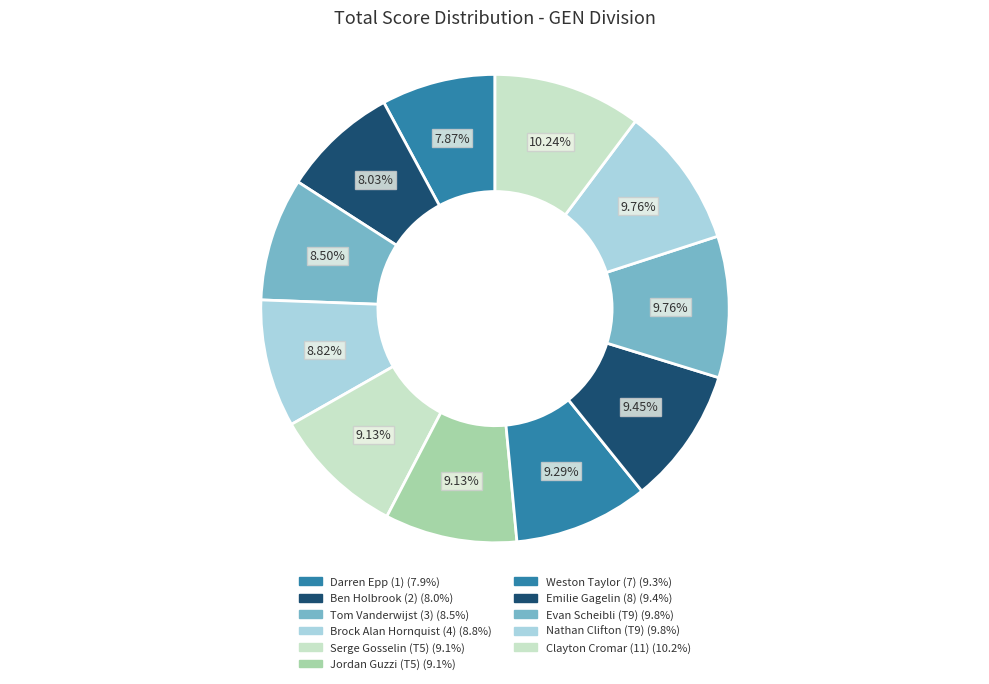

To the nearest percent, what is the combined percentage of Nathan Clifton (T9) and Darren Epp (1)?

18%